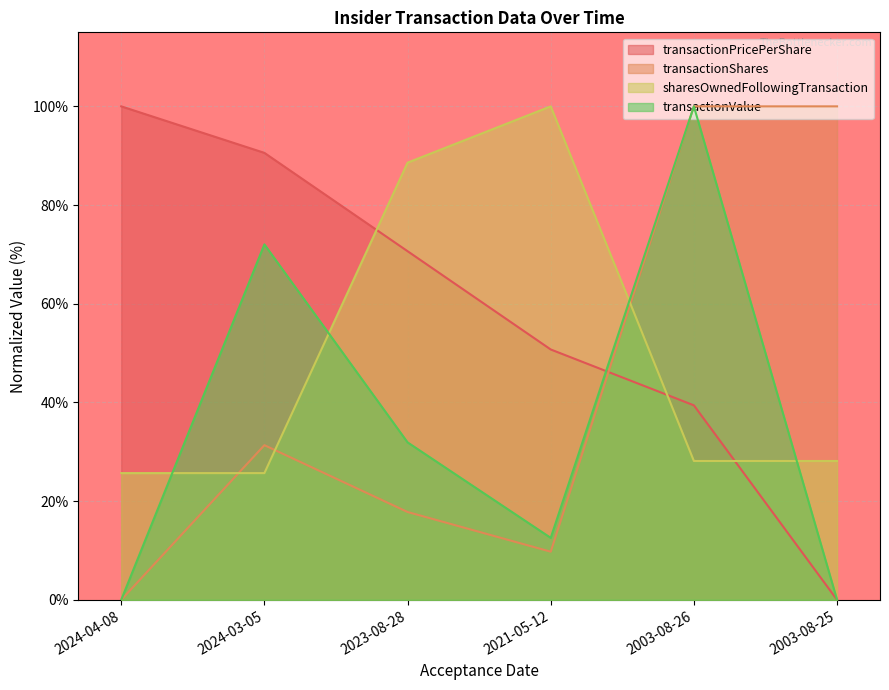

Is the value of transactionValue at 2003-08-25 greater than the value of transactionPricePerShare at 2003-08-25?

No